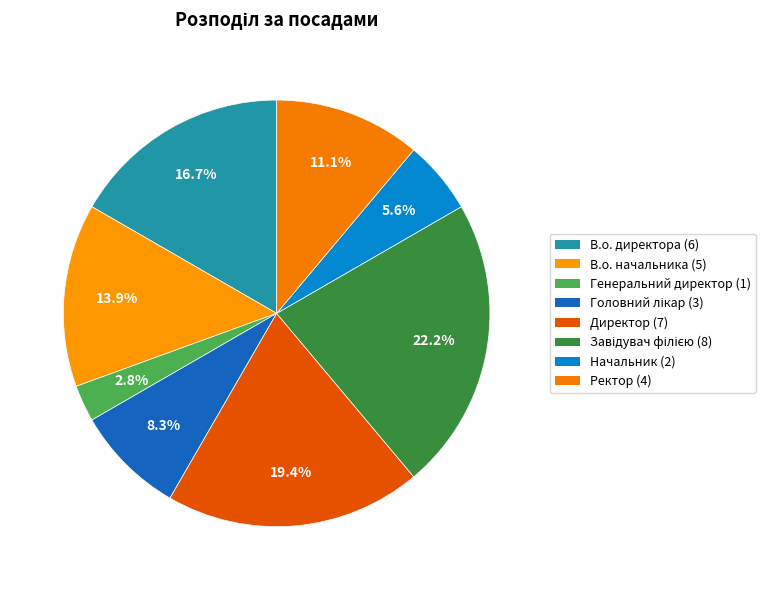

What is the change in value from Генеральний директор to Завідувач філією?

+7